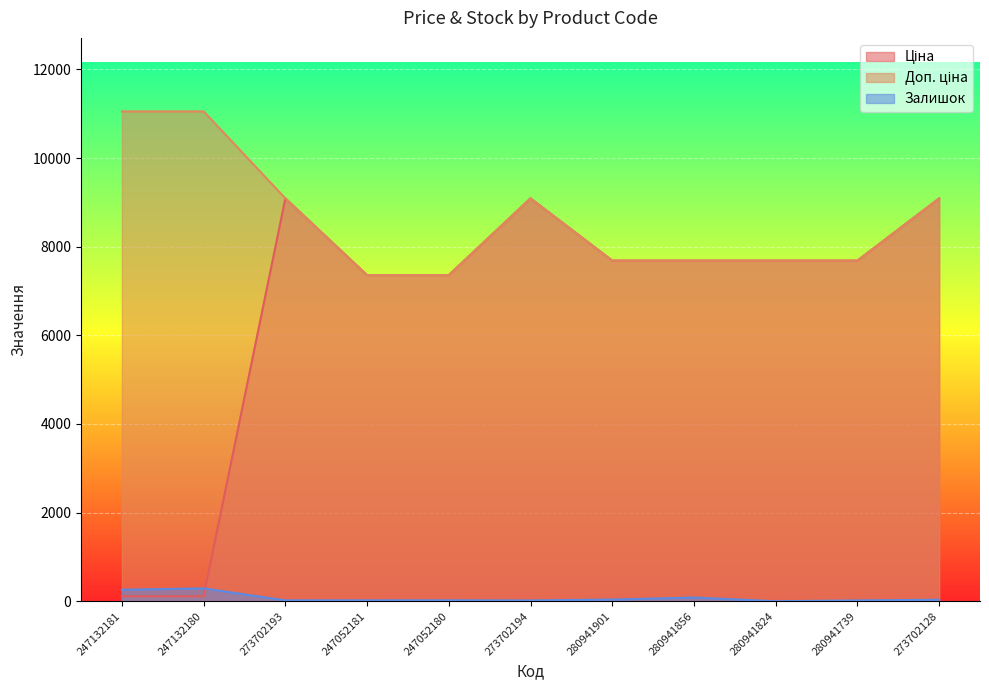

Between which two adjacent categories do Залишок and Ціна first intersect?

247132180 and 273702193